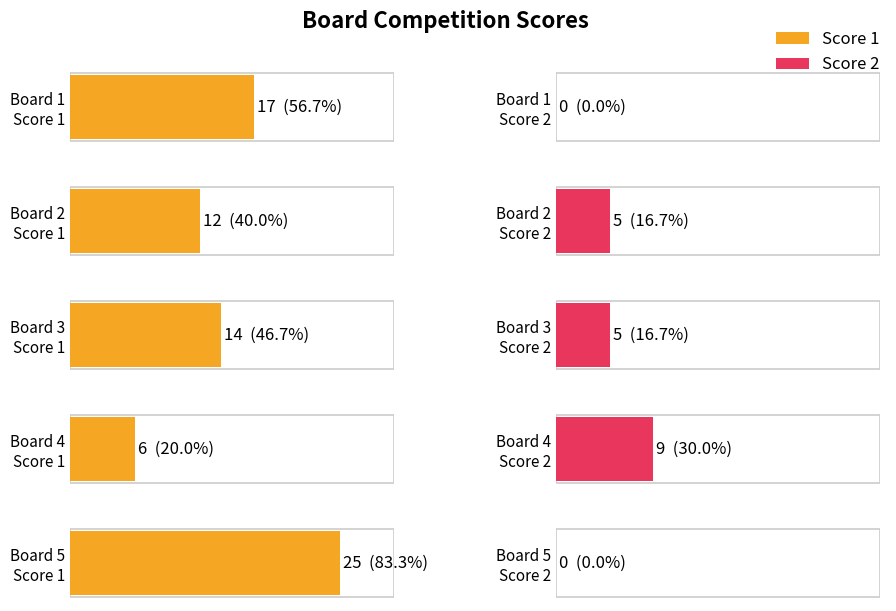

Count the Score 1 values in the range 12 to 17.

3